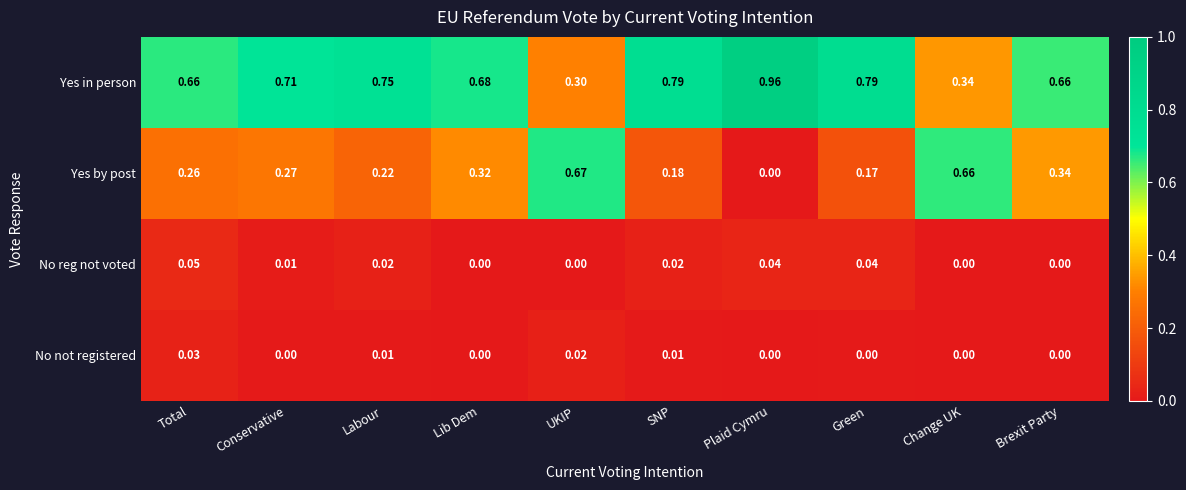

Which series has the largest total across all categories?

Yes in person